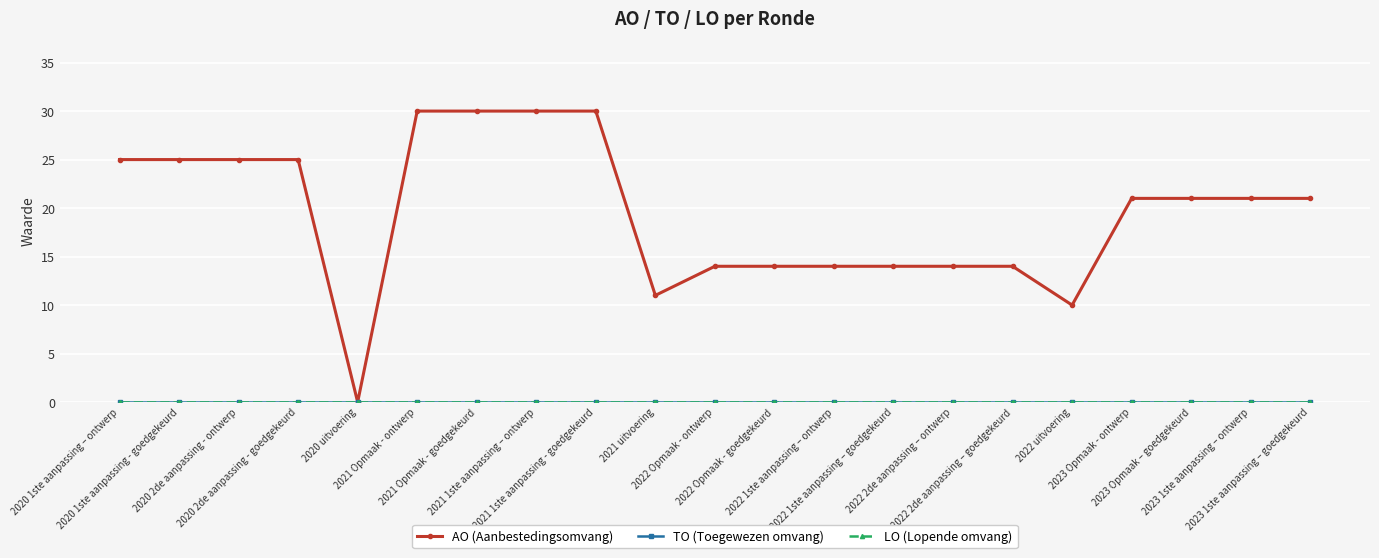

What is the label of the 19th point from the right?

2020 2de aanpassing - ontwerp